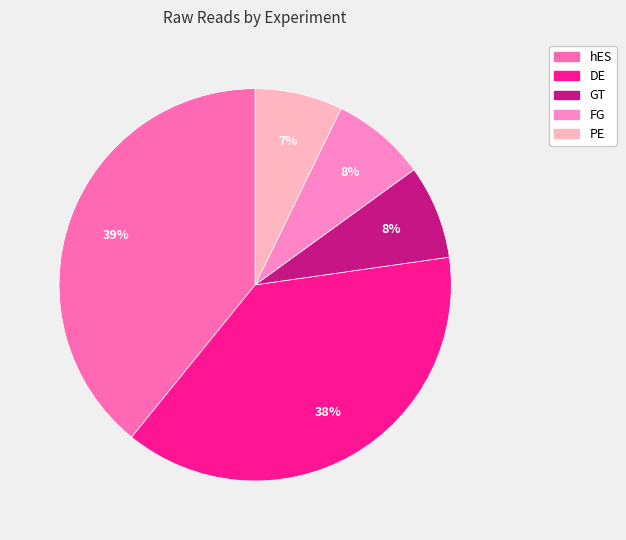

Which slice is the smallest?

PE